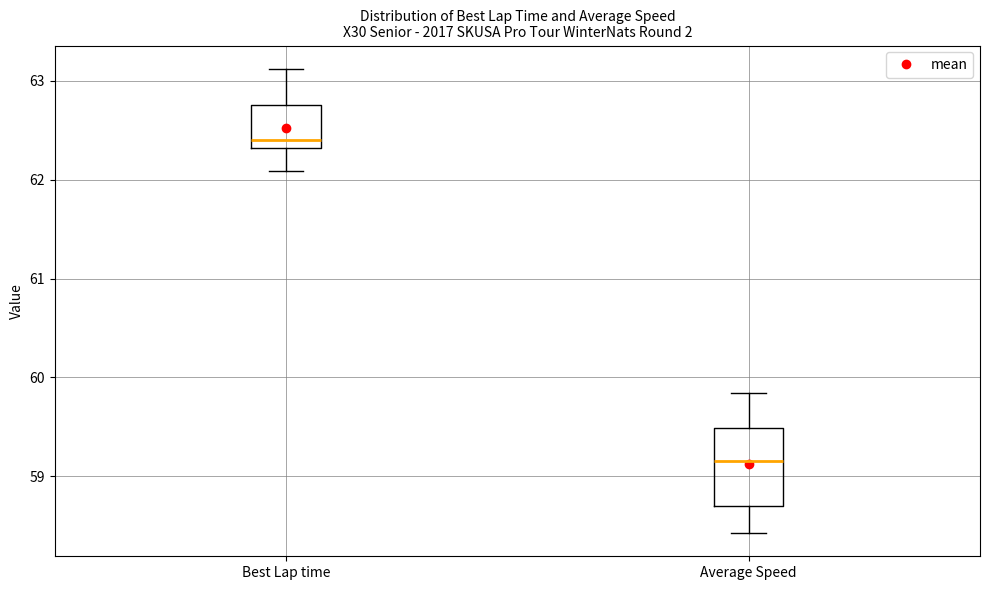

Where is the lower edge of the box for Average Speed on the y-axis? The values are not printed on the chart, so give them approximately, as read against the axis.

58.7